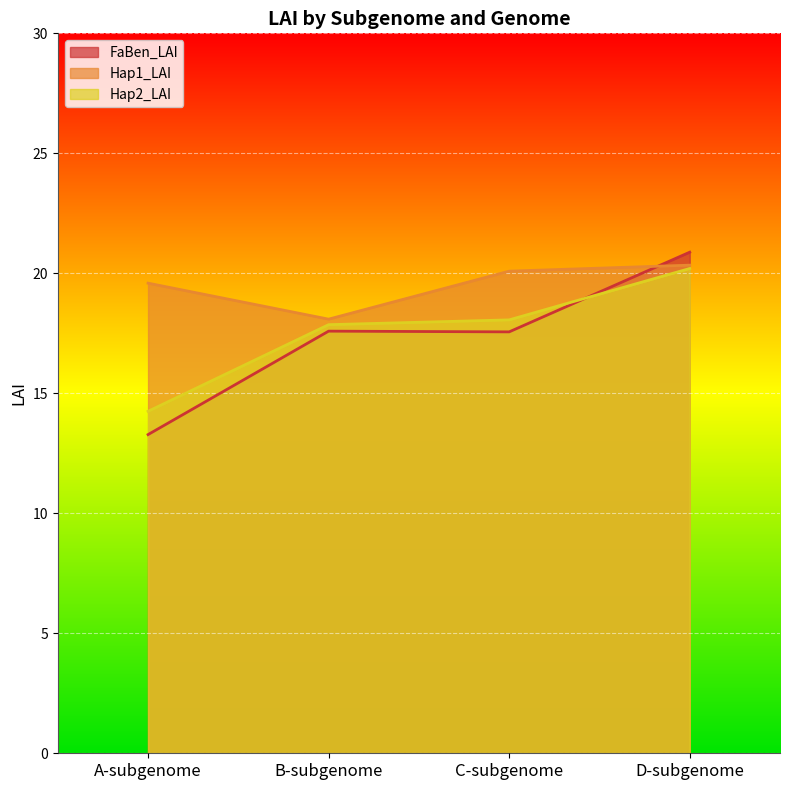

Rank the series by their maximum value, from highest to lowest.

FaBen_LAI, Hap1_LAI, Hap2_LAI